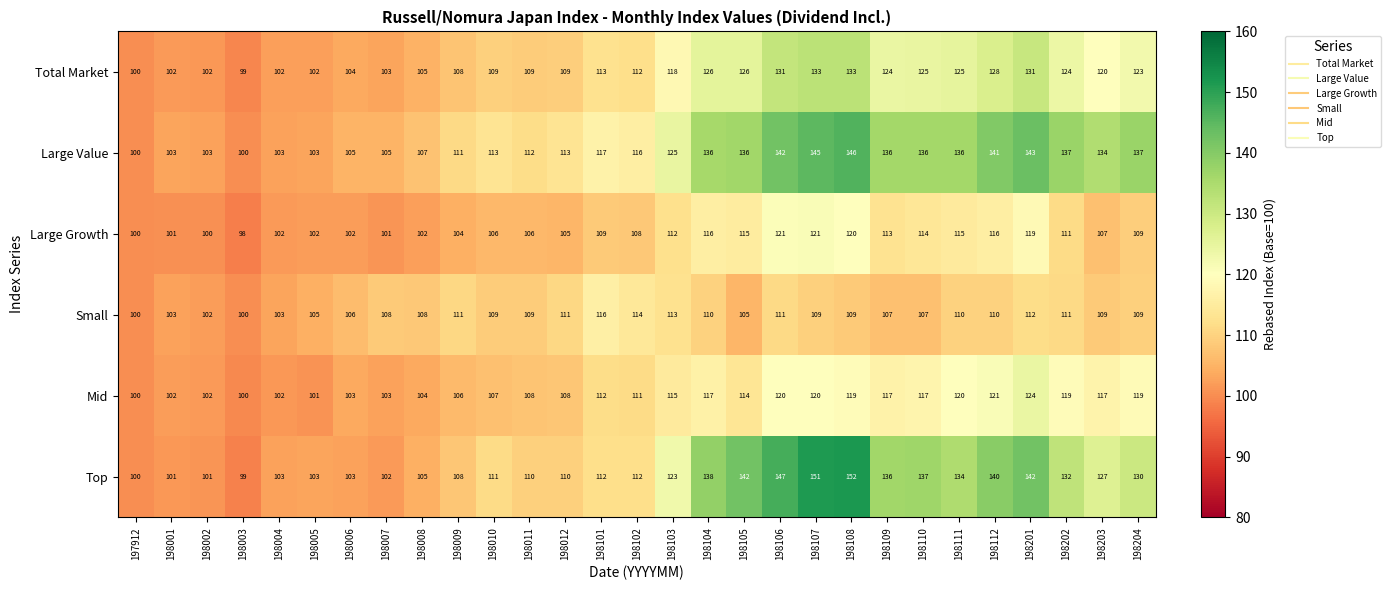

What is the difference between the maximum and minimum values in the Large Value series?

46